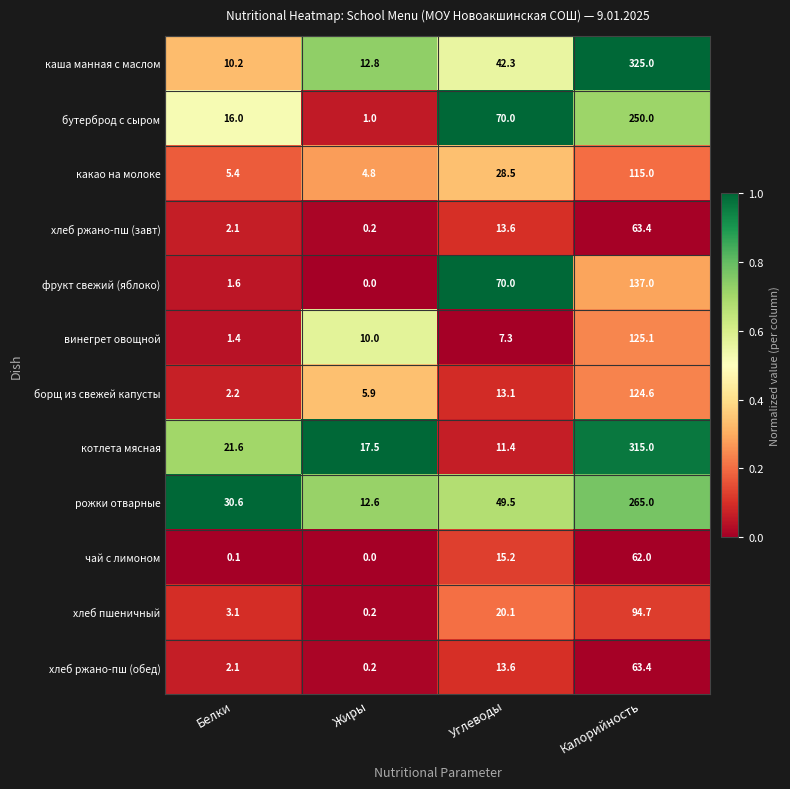

Rank the categories by чай с лимоном value from highest to lowest.

Калорийность, Углеводы, Белки, Жиры